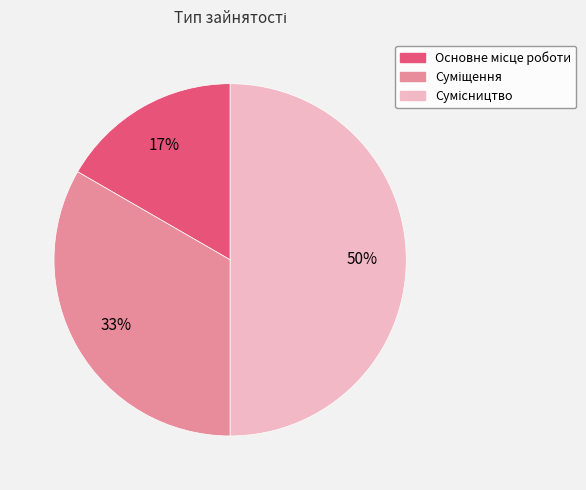

To the nearest percent, what is the average slice percentage?

33%